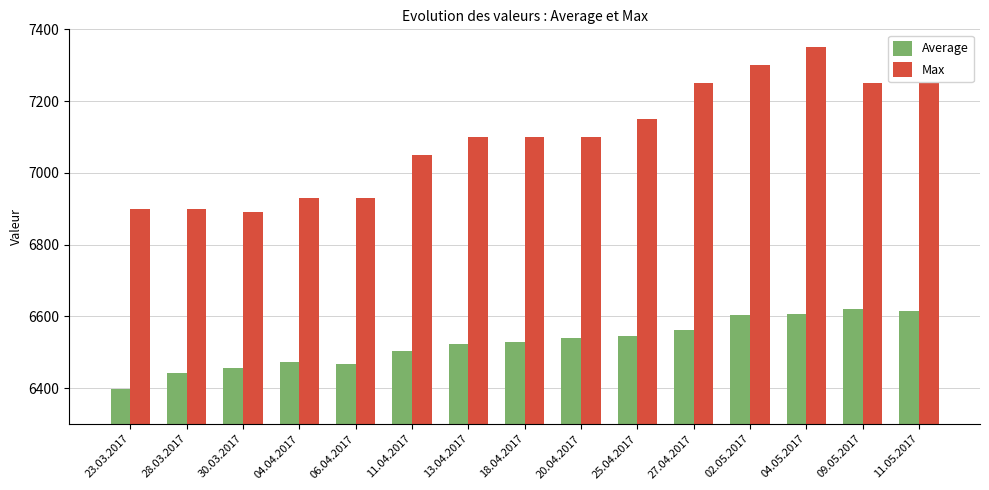

How many series are shown in this chart?

2